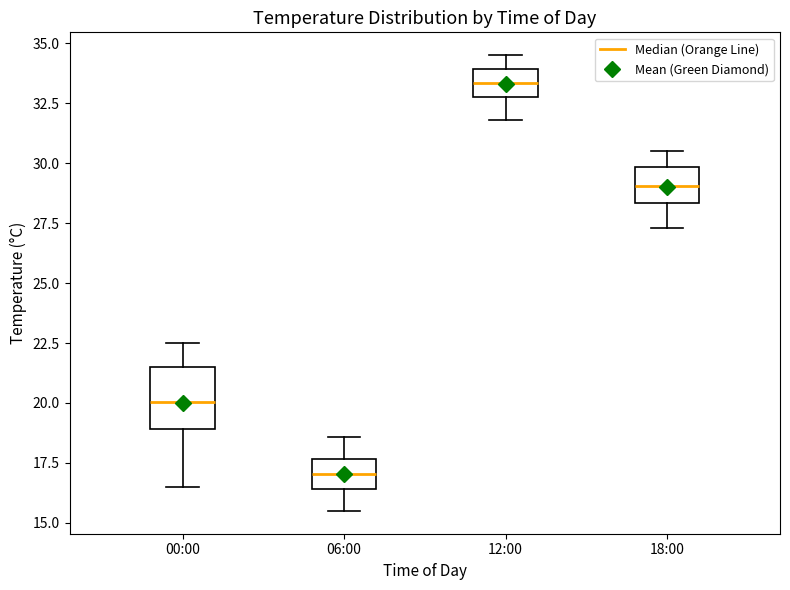

Reading left to right, transcribe this box plot: for each box, give where its median line is, the range the box spans, and where its two whiskers end, as read against the y-axis. The values are not printed on the chart, so give them approximately, as read against the axis.

00:00: median 20.0, box 19.0 to 21.5, whiskers 16.5 to 22.5
06:00: median 17.0, box 16.5 to 17.5, whiskers 15.5 to 18.5
12:00: median 33.5, box 33.0 to 34.0, whiskers 32.0 to 34.5
18:00: median 29.0, box 28.5 to 30.0, whiskers 27.5 to 30.5